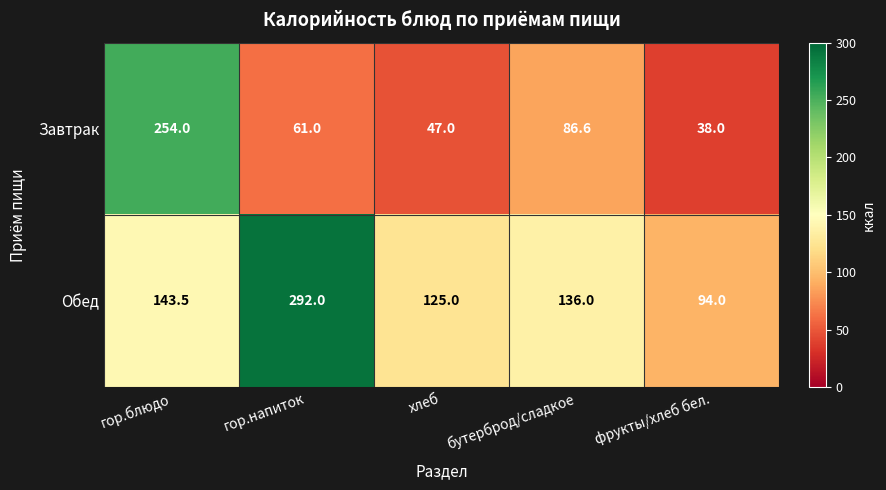

Which series has the largest total across all categories?

Обед